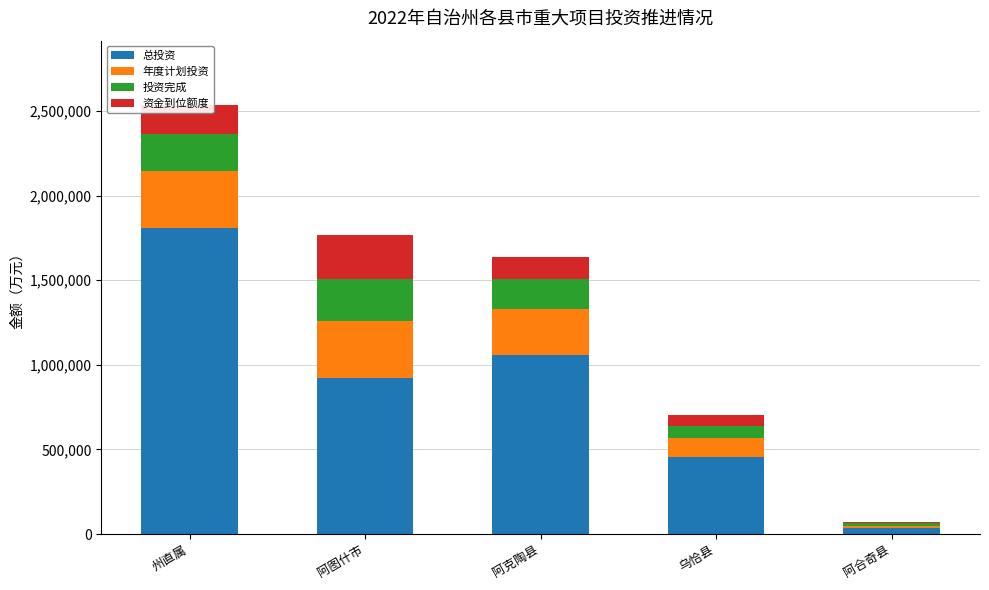

What is the total value across all series at 阿克陶县?

1635179